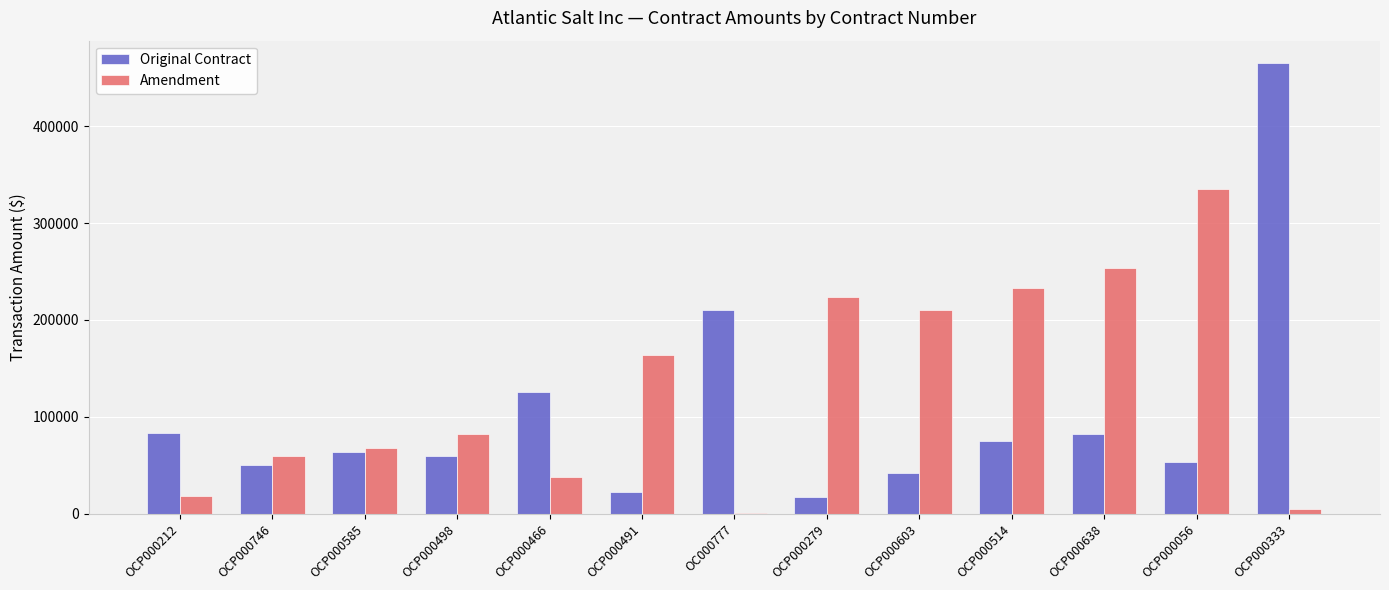

What is the total value across all series at OCP000056?

389405.0